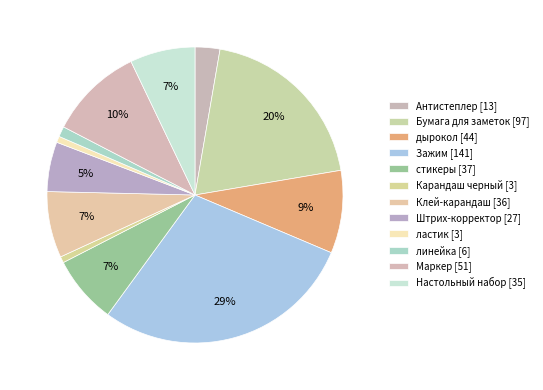

What percentage do Клей-карандаш and Бумага для заметок together represent?

26.9%